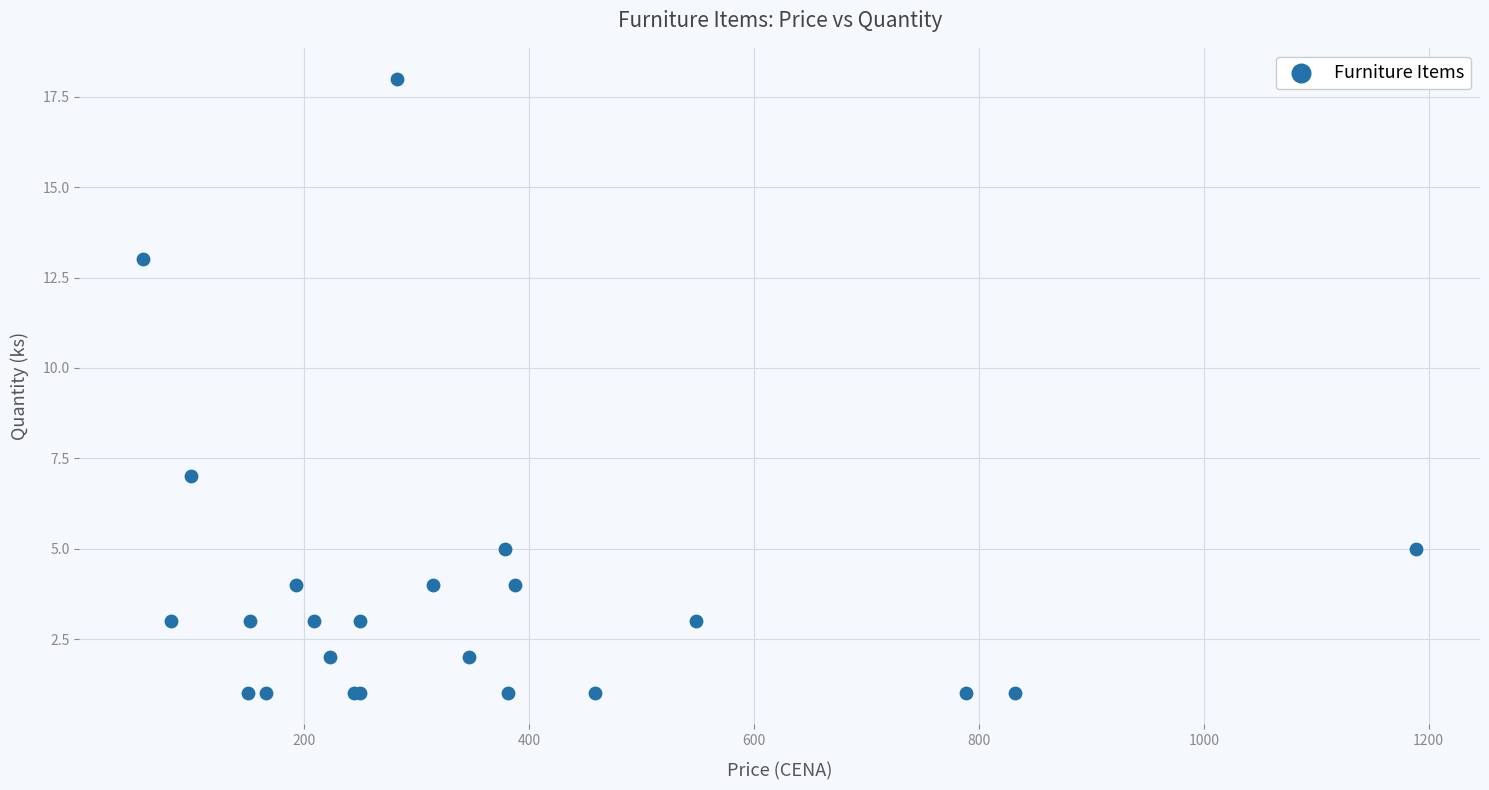

What Y value in the scatter plot is closest to 9?

7